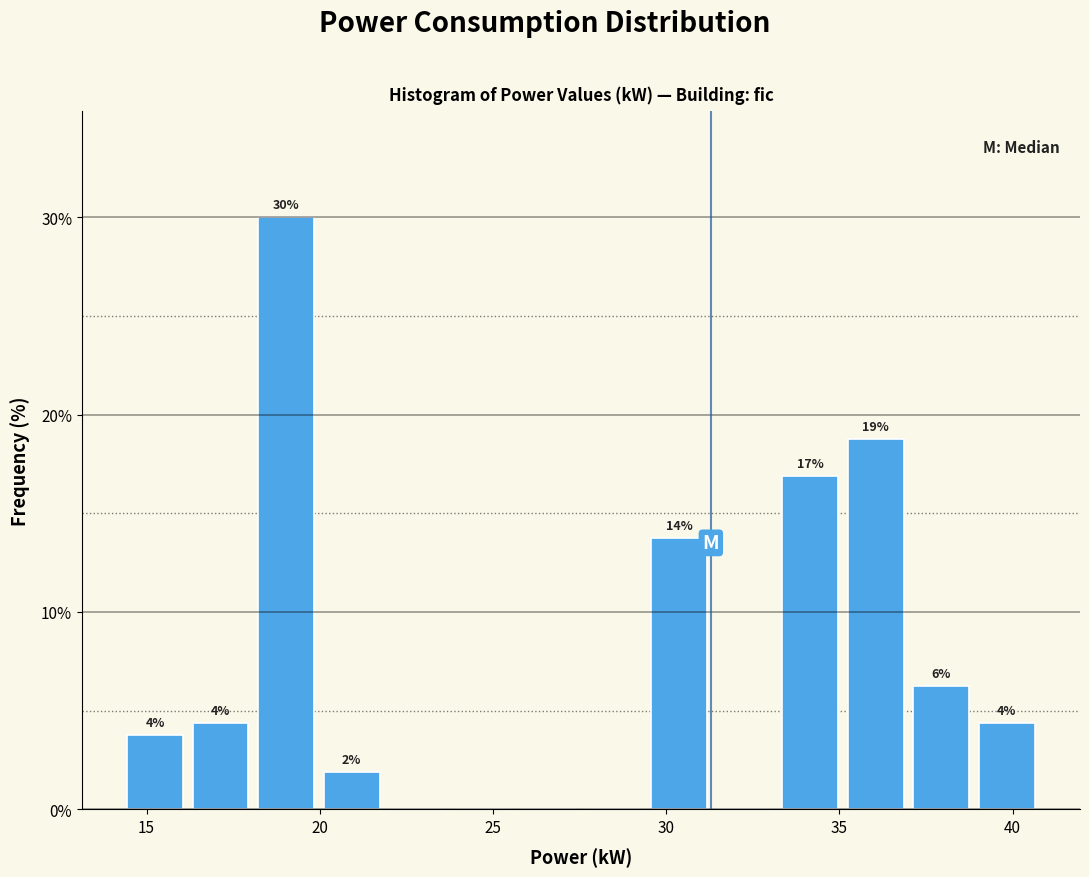

Read against the x-axis, roughly where is the centre of the tallest bar?

19.0